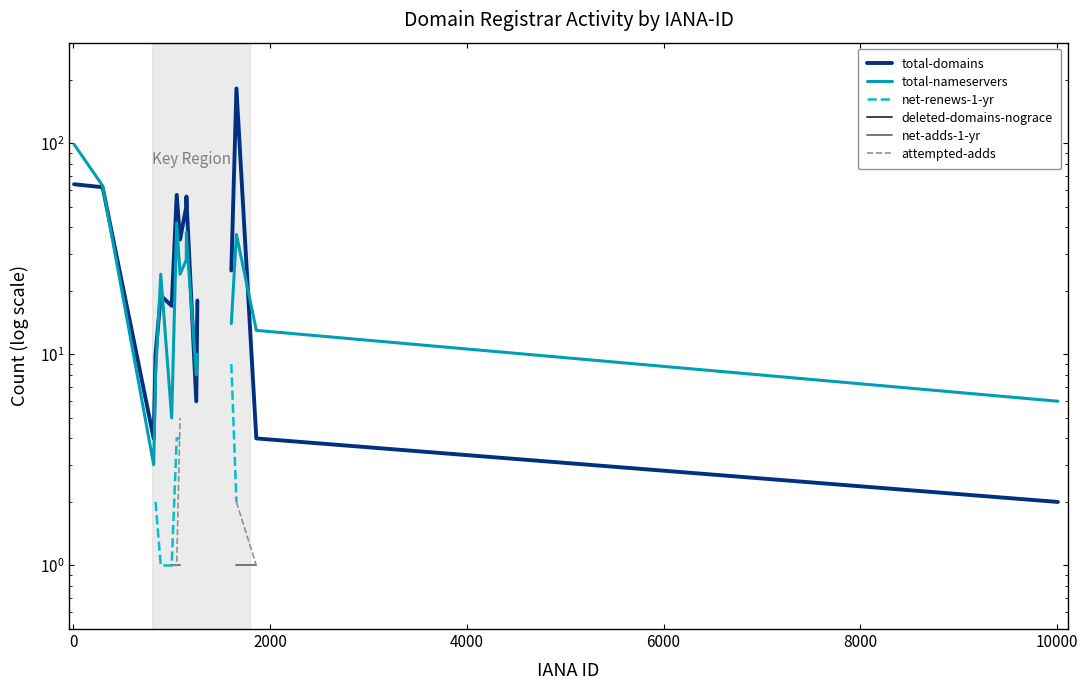

How many lines are shown in the chart?

6